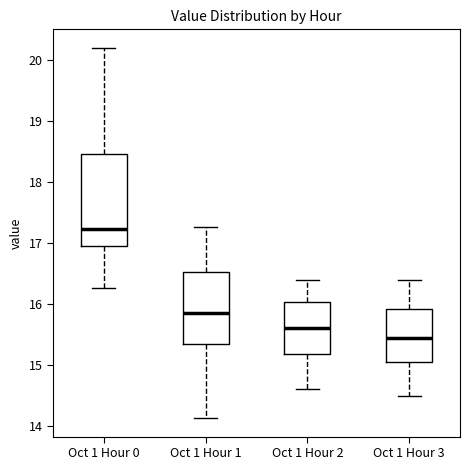

Comparing the boxes themselves (not the whiskers), which one is the tallest?

Oct 1 Hour 0